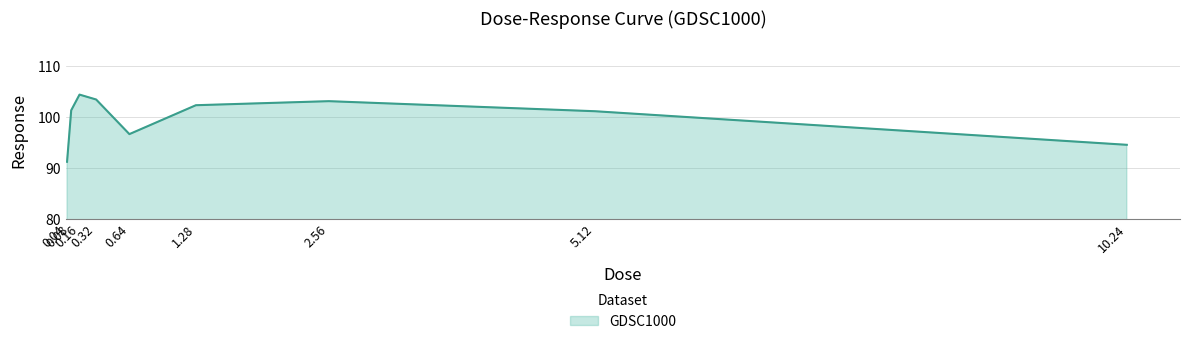

What is the sum of the values at 0.64 and 0.04?

187.9